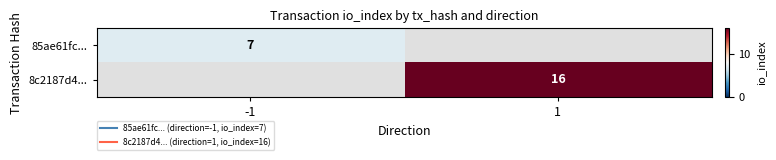

Count the number of data series in this chart.

2